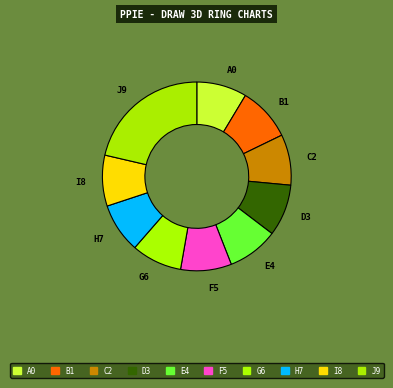

Is there a majority slice in this chart?

No